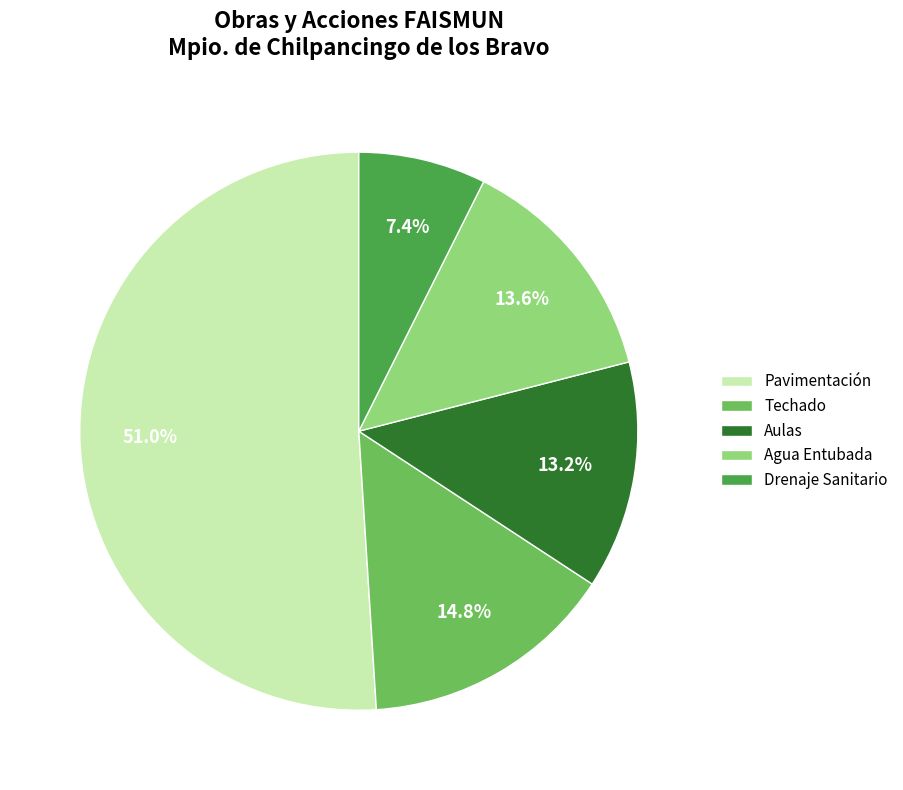

Combined, what portion of the pie is Agua Entubada and Pavimentación?

64.6%